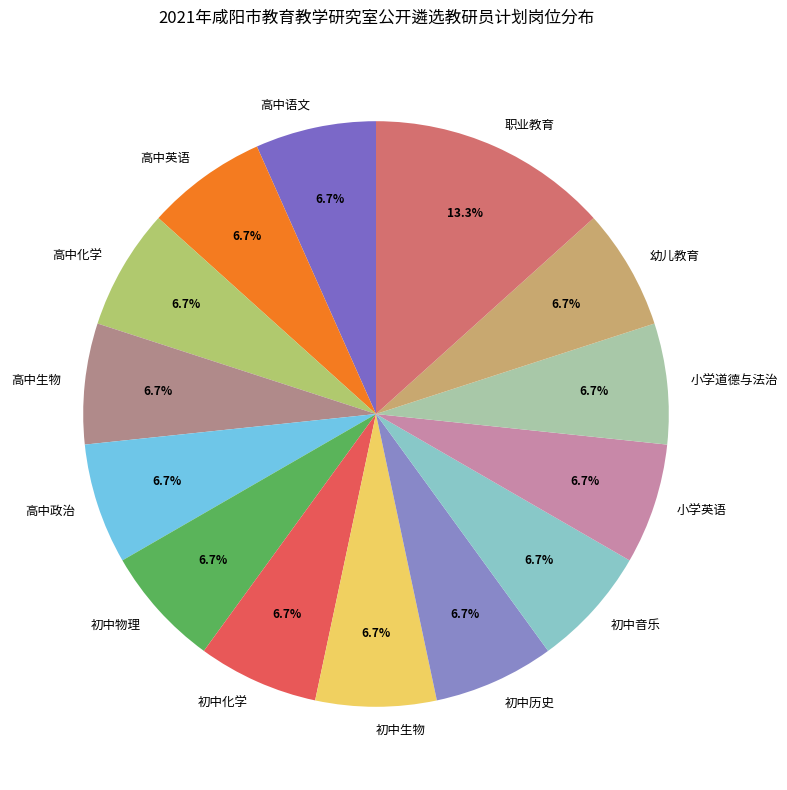

To the nearest percent, what is the difference between the largest and smallest slice percentages?

7%